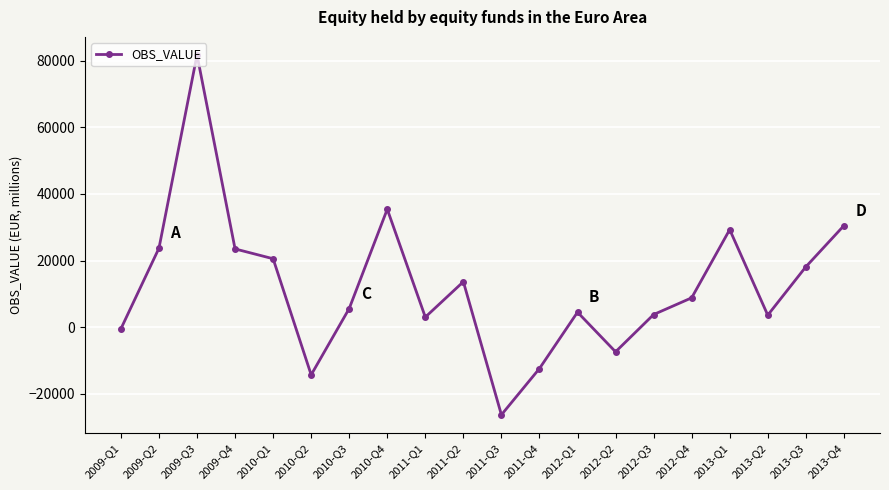

What is the difference between the maximum and minimum values?

108208.9